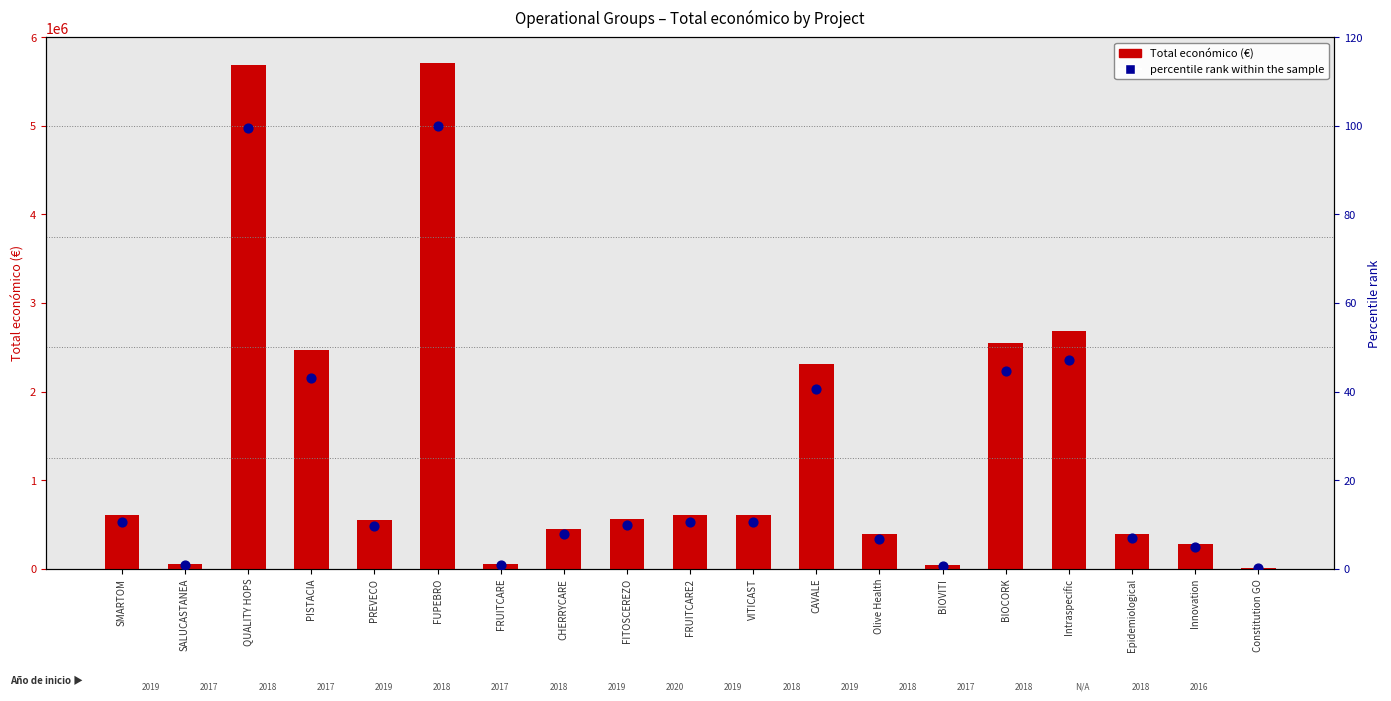

Which series has the largest total across all categories?

Total económico